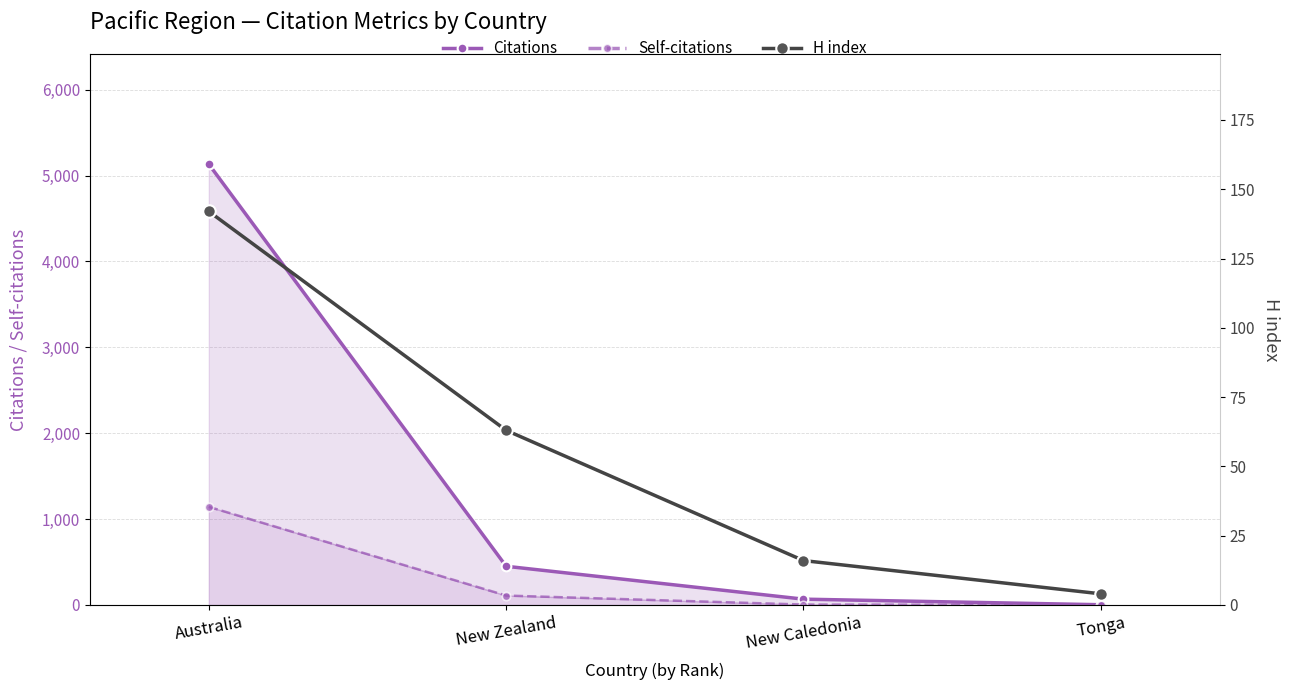

The Citations series shows 2 at Tonga. True or false?

True